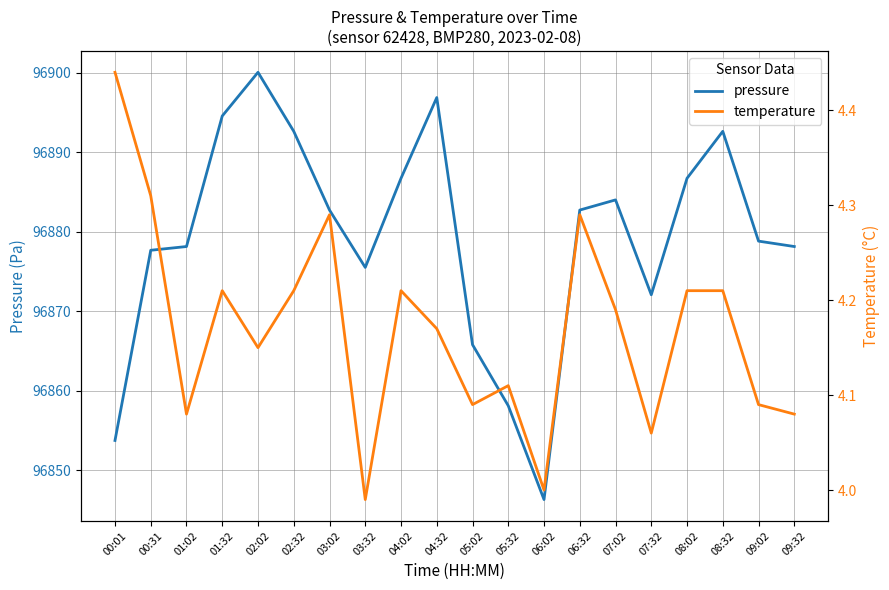

What is the label of the 9th point from the right?

05:32